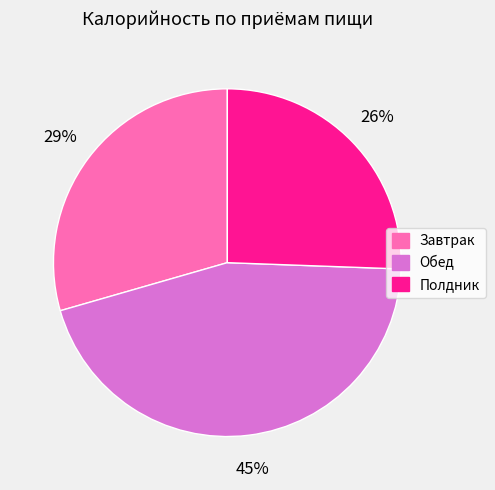

To the nearest percent, what portion does Полдник represent?

26%